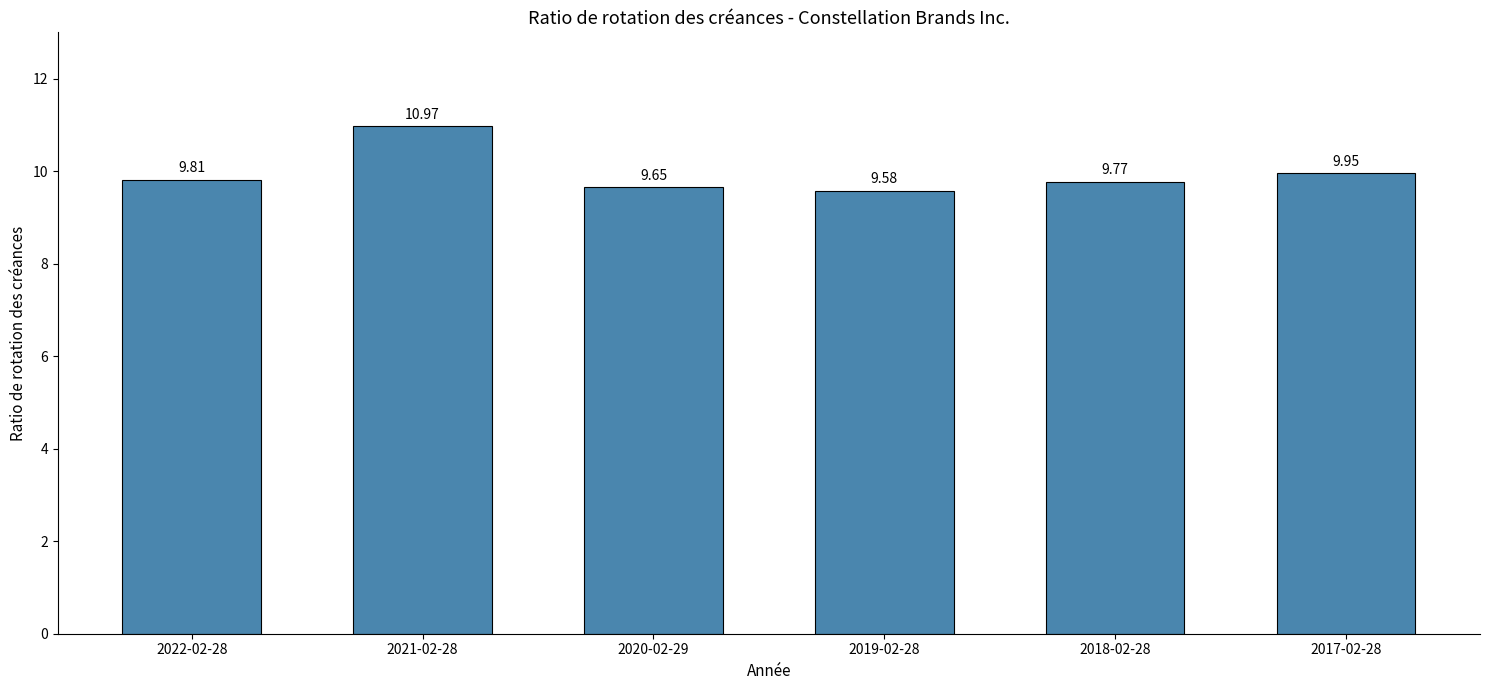

How many distinct data groups are displayed?

1